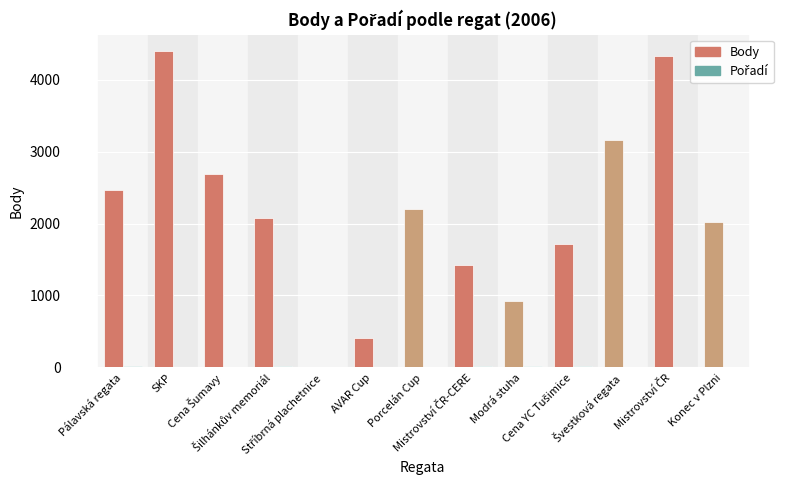

What is the maximum value for Body?

4404